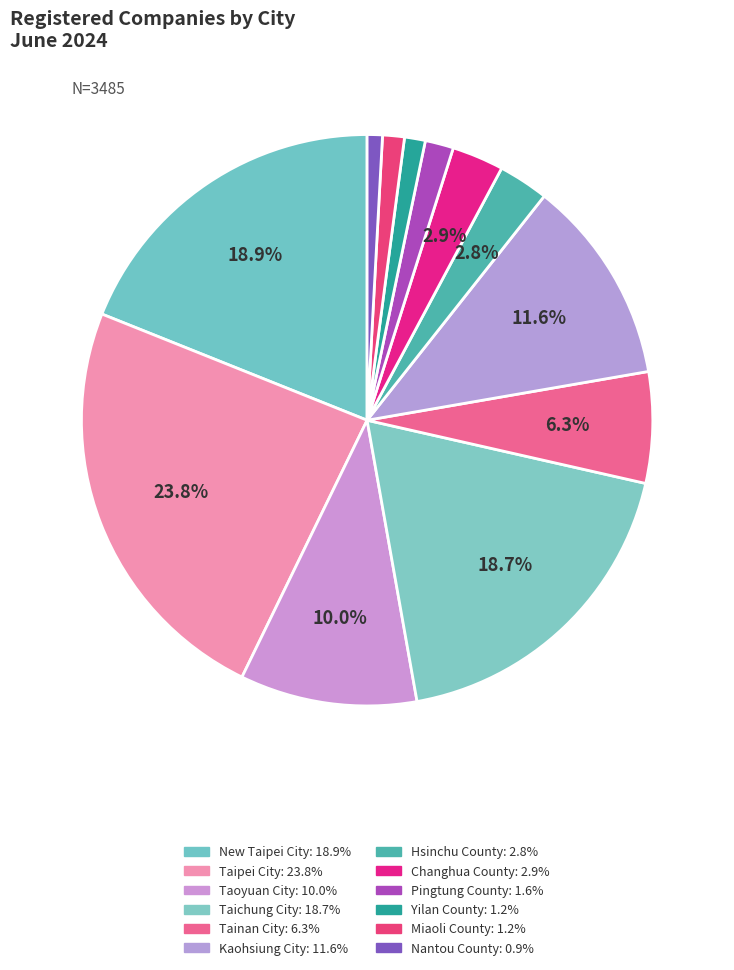

What is the largest slice in the pie chart?

Taipei City